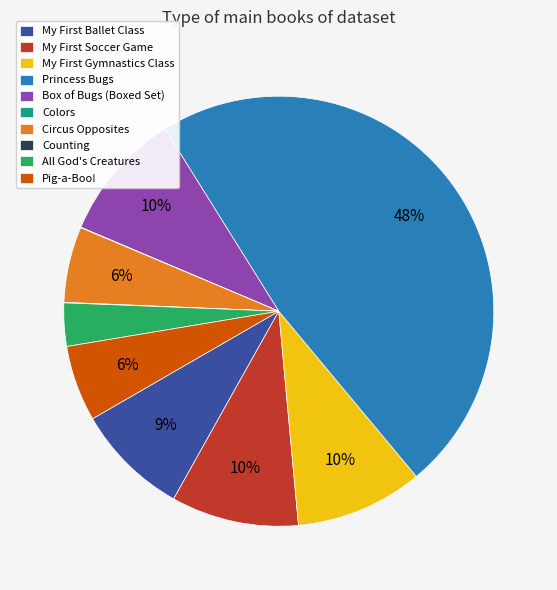

What is the largest slice in the pie chart?

Princess Bugs